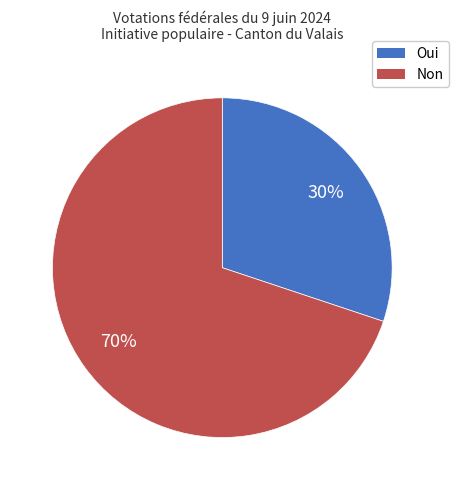

Rank the categories by value from highest to lowest.

Non, Oui